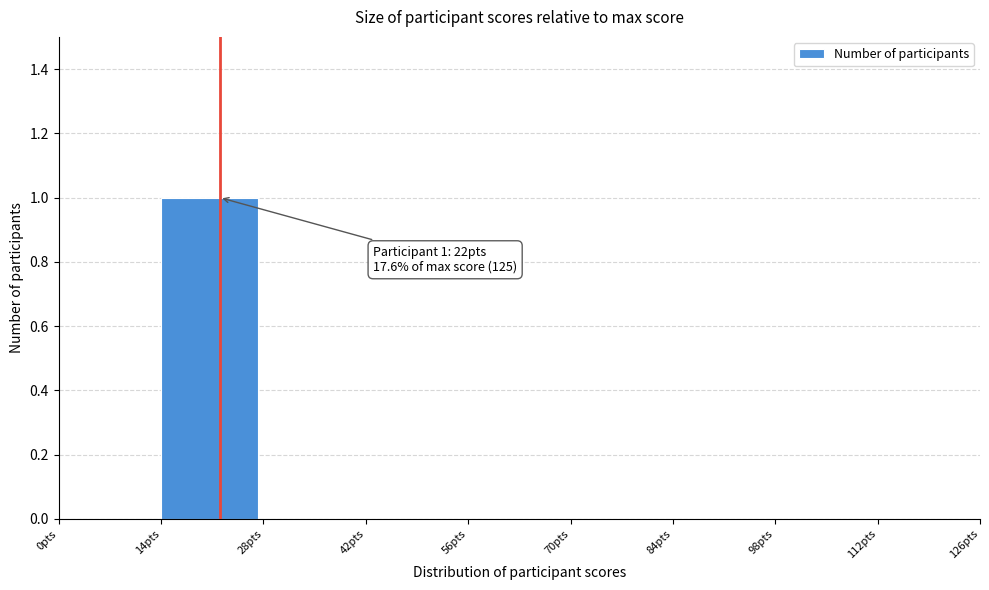

Reading left to right, extract all data points from this chart.

0pts=0	14pts=1	28pts=0	42pts=0	56pts=0	70pts=0	84pts=0	98pts=0	112pts=0